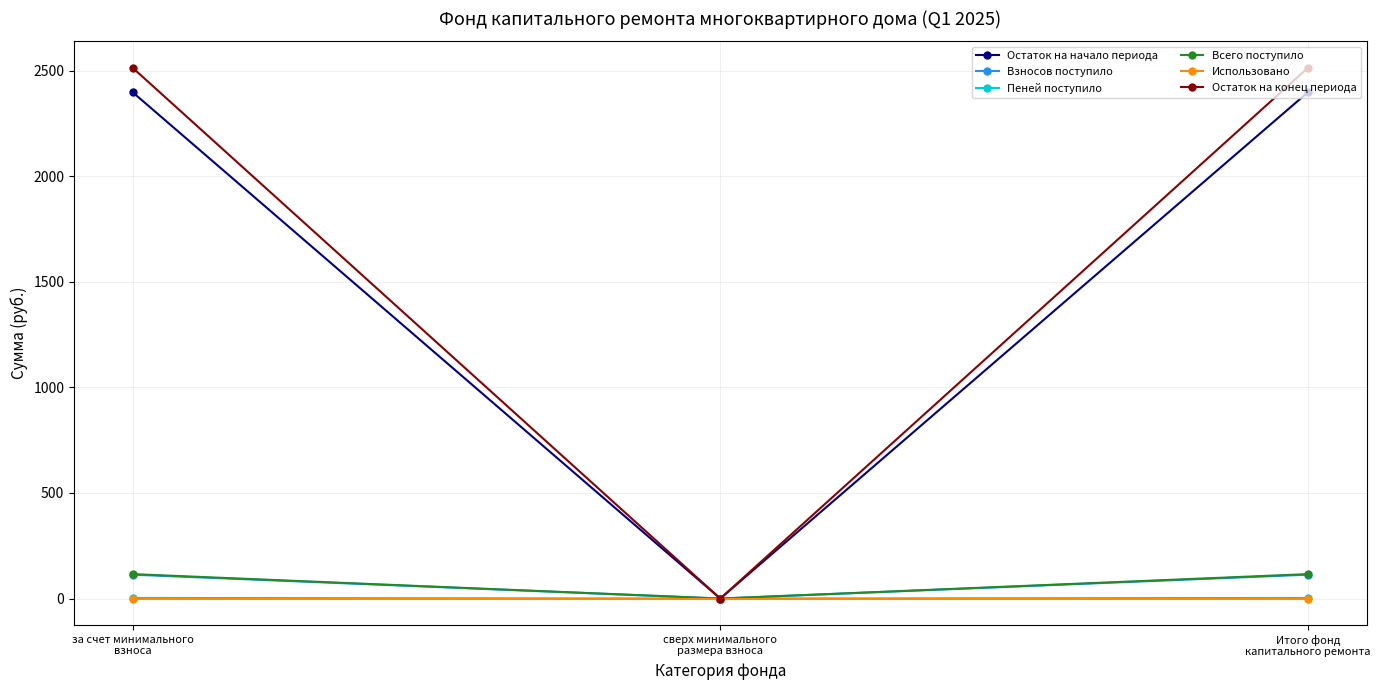

What is the label of the 1st point from the left?

за счет минимального
взноса